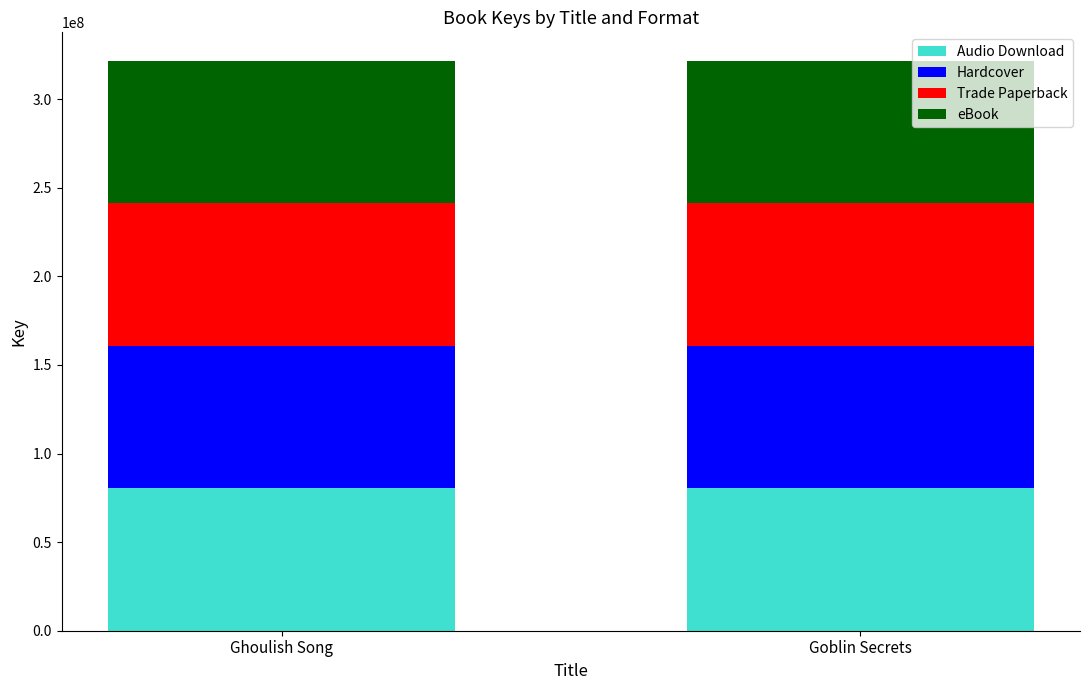

What is the total value across all series at Goblin Secrets?

321676628